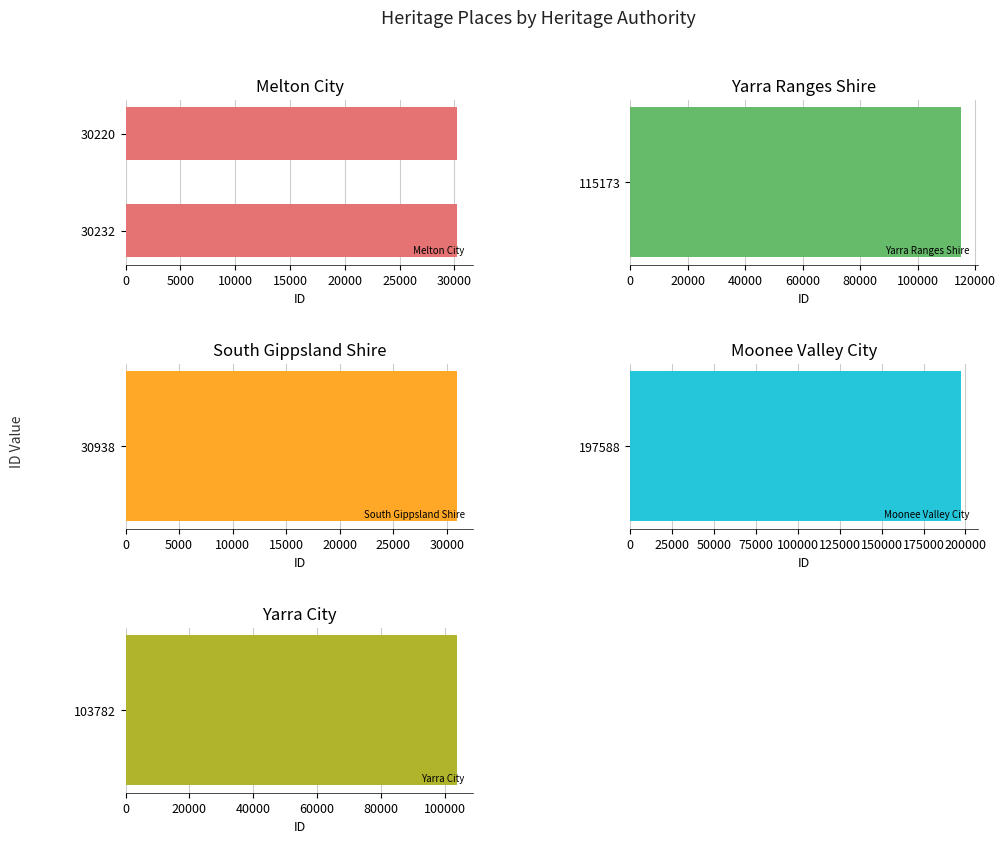

True or false: Melton City has a value of 30220 at 30220.

True